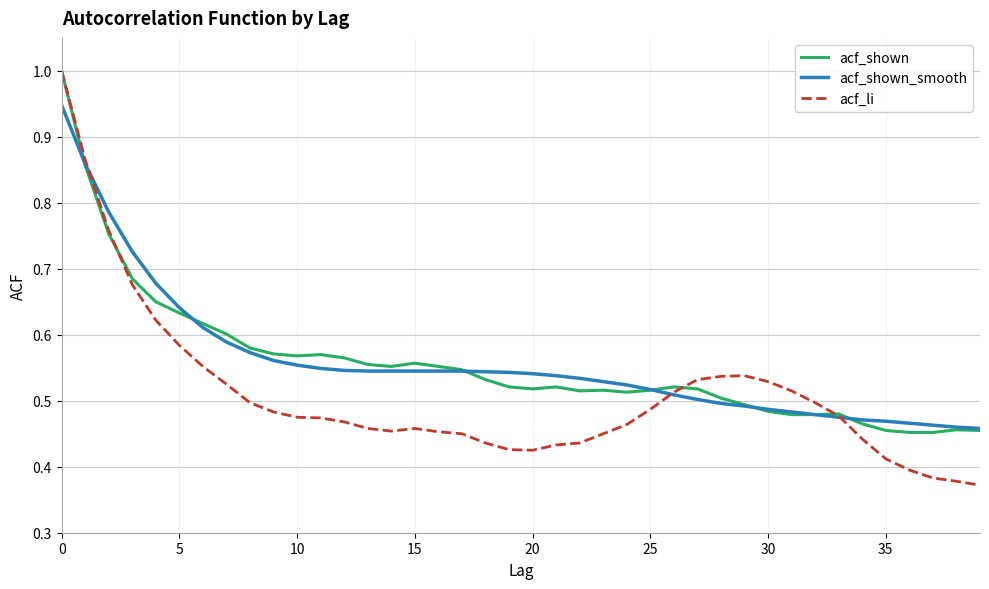

How many distinct data groups are displayed?

3